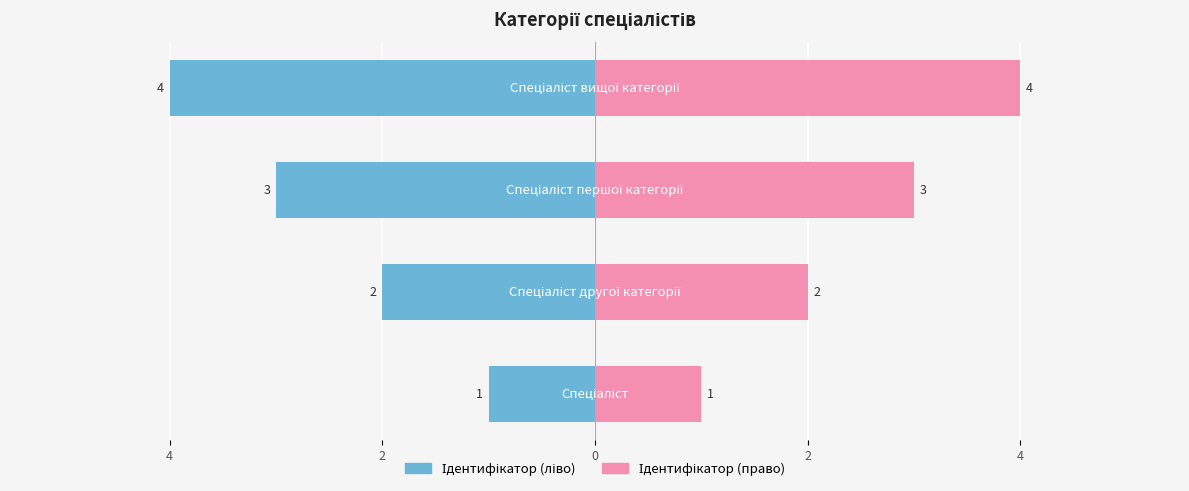

How many values in the Ідентифікатор (ліво) series are below -2?

2